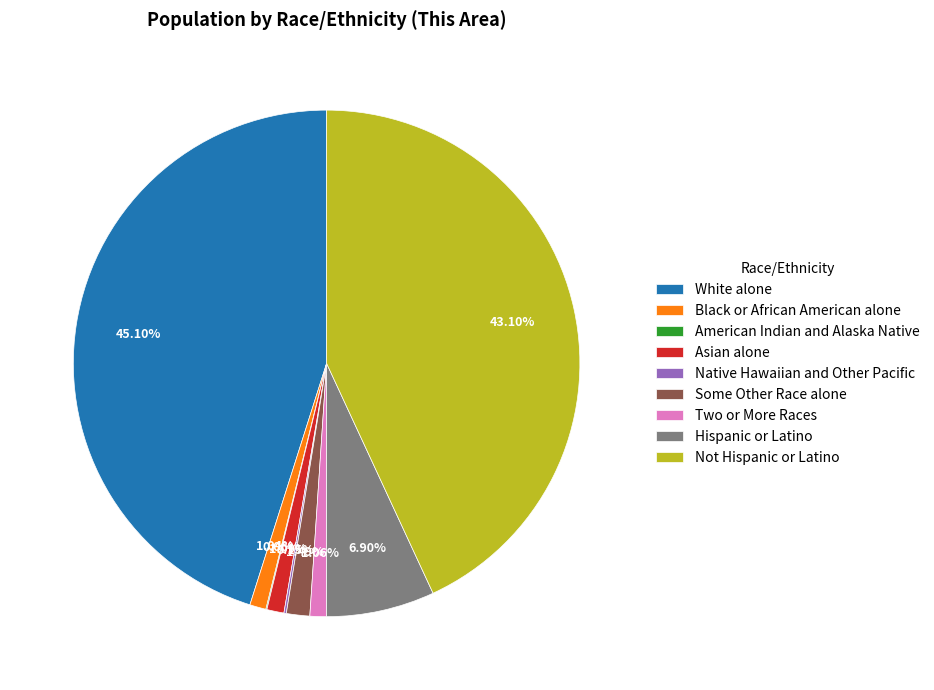

Which slice is the largest?

White alone